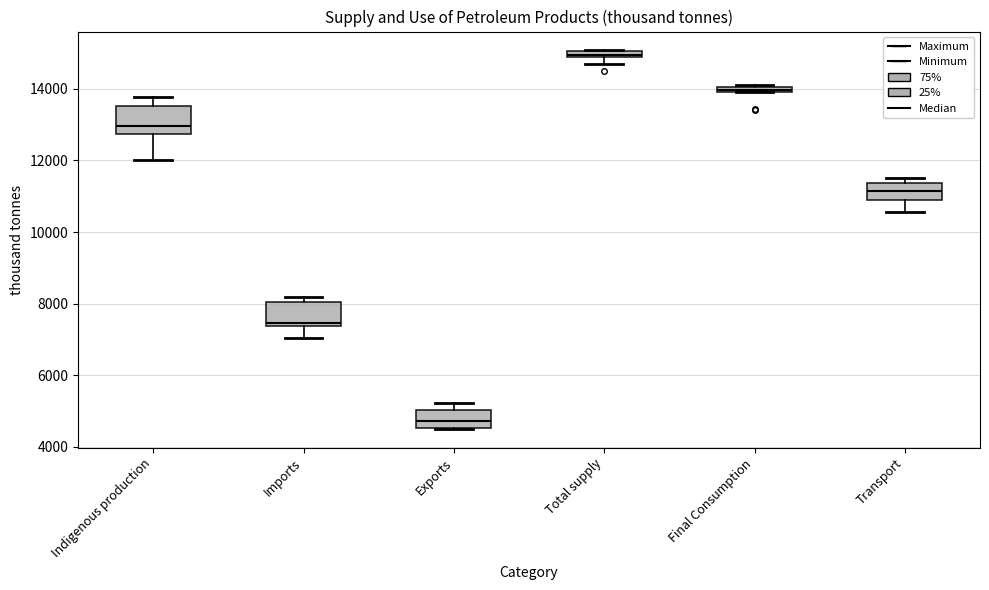

Where does the upper whisker of the box for Exports end on the y-axis? The values are not printed on the chart, so give them approximately, as read against the axis.

5200